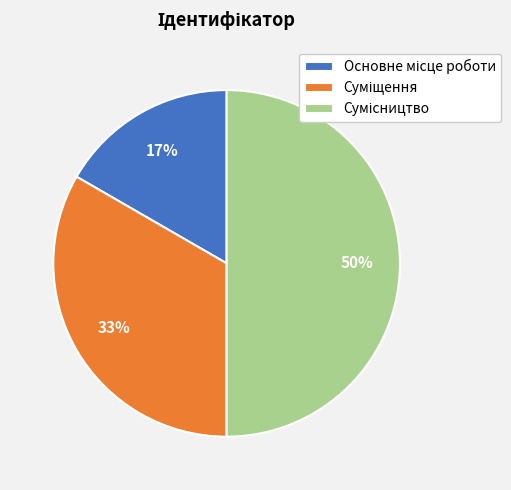

To the nearest percent, what is the difference between the largest and smallest slice percentages?

33%